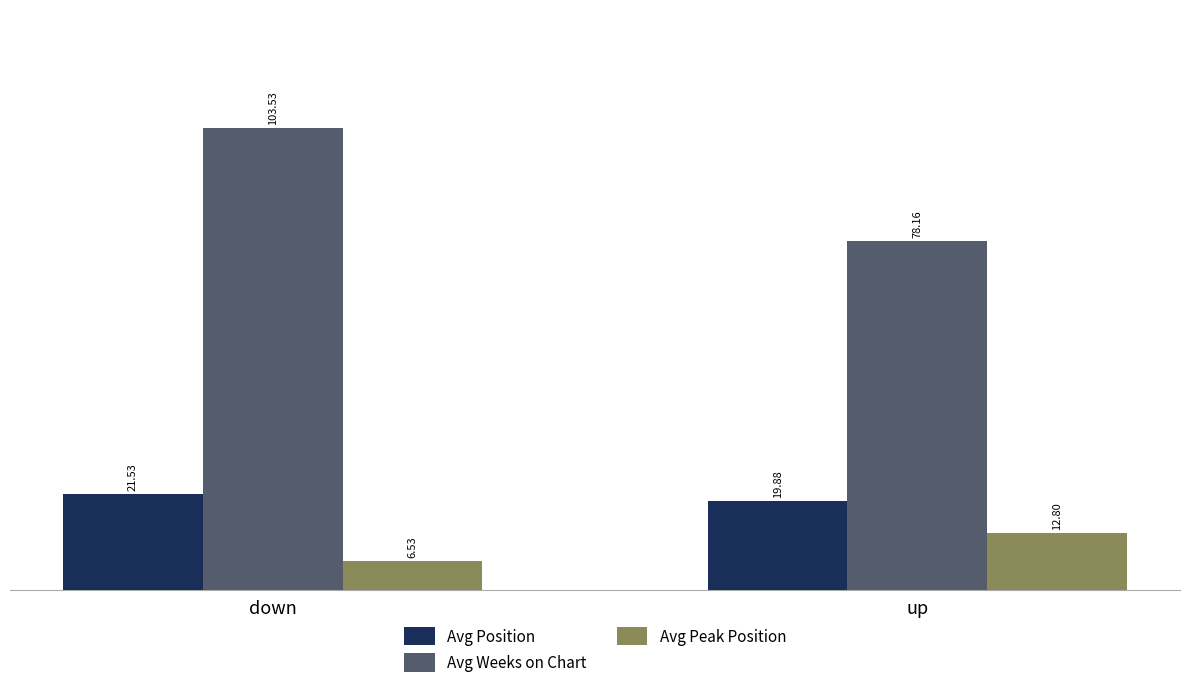

What is the value of the Avg Position bar at the 2nd from the left?

19.9